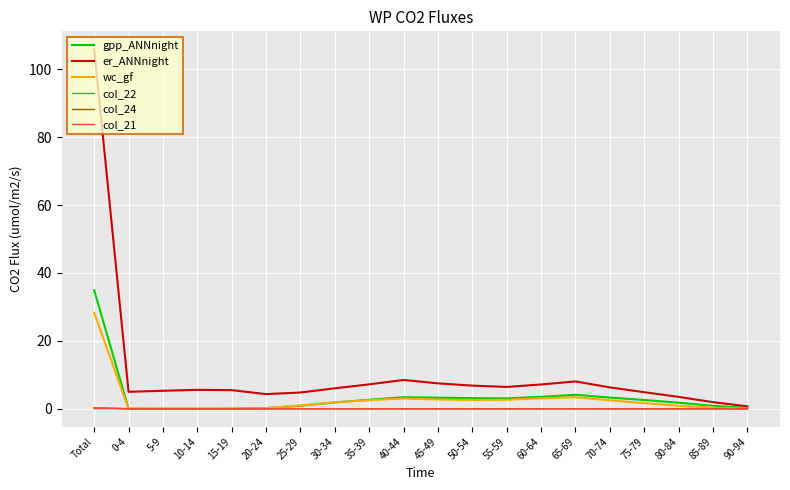

Which series has the widest spread of values?

er_ANNnight